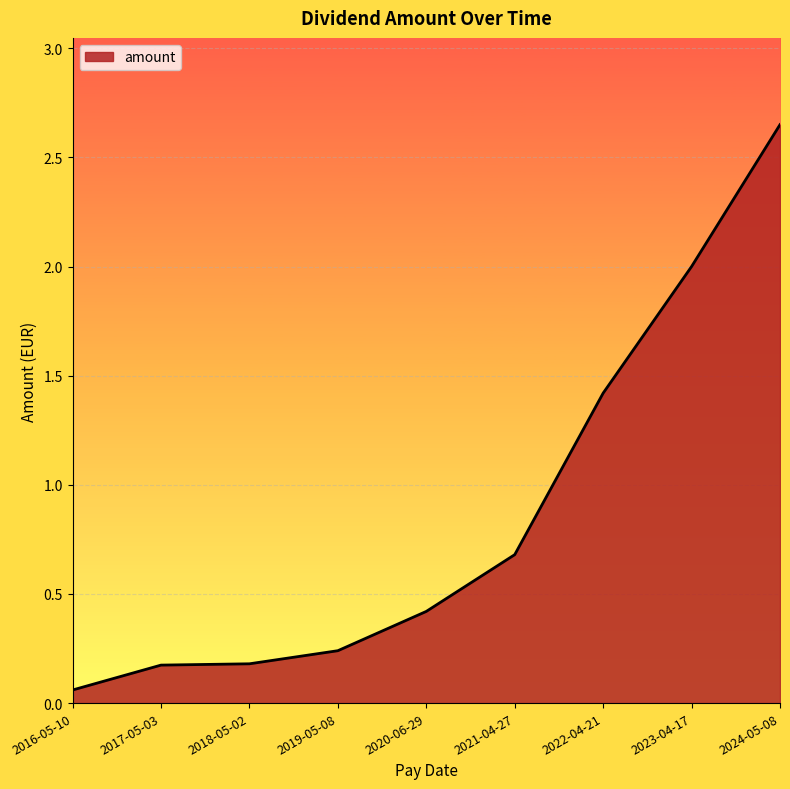

Which has a higher value, 2016-05-10 or 2020-06-29?

2020-06-29